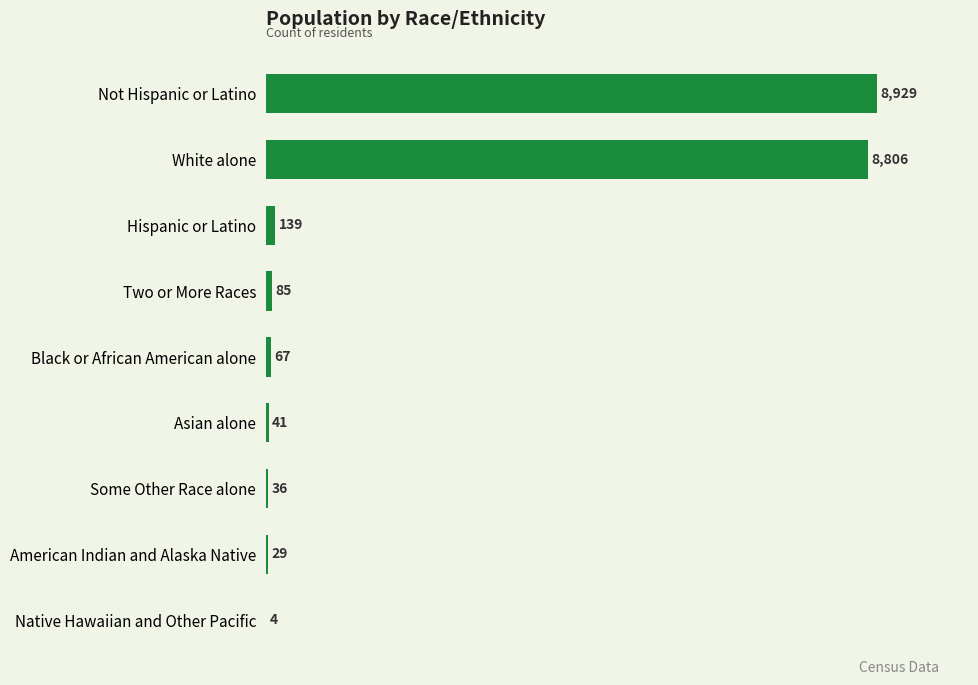

Count the number of data series in this chart.

1